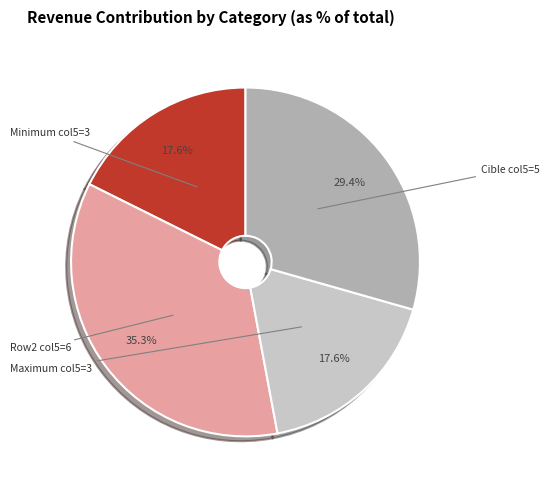

Does any single category account for the majority?

No